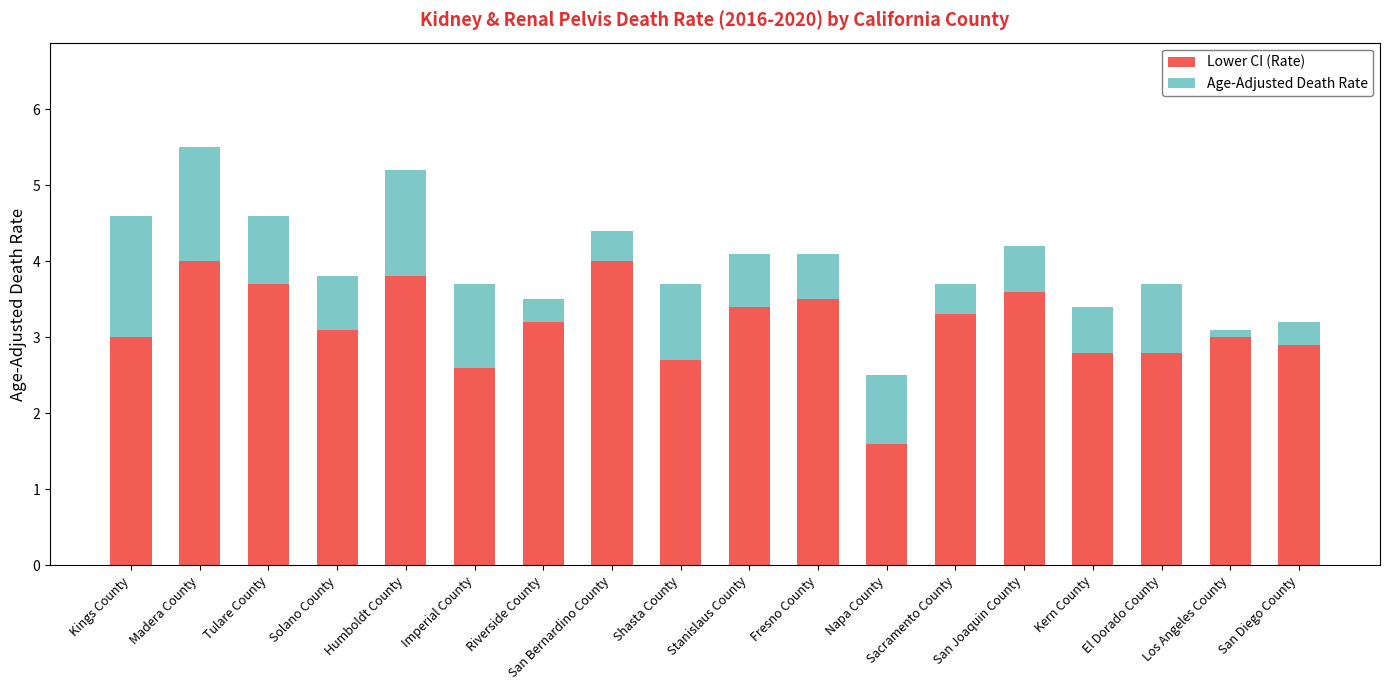

What is the total value across all series at Stanislaus County?

4.1